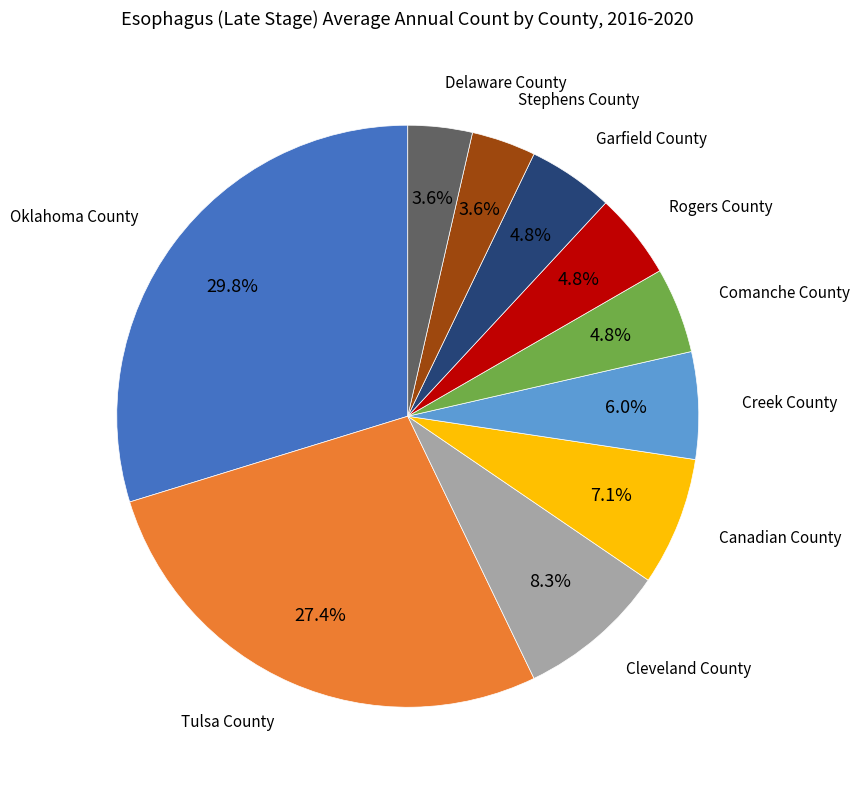

True or false: Cleveland County accounts for 22% of the total.

False